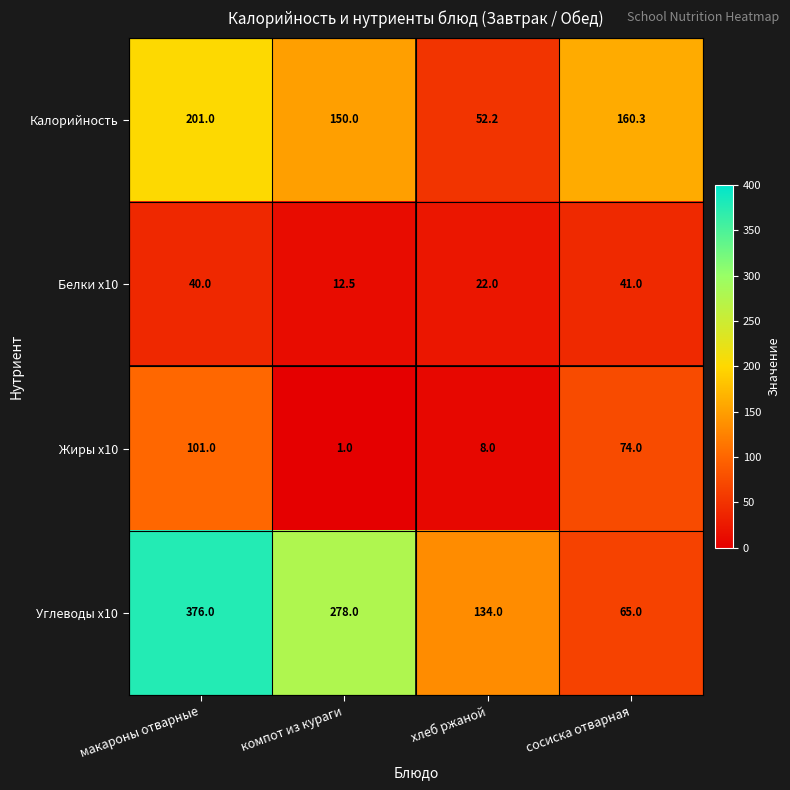

Which series has the largest total across all categories?

Углеводы x10